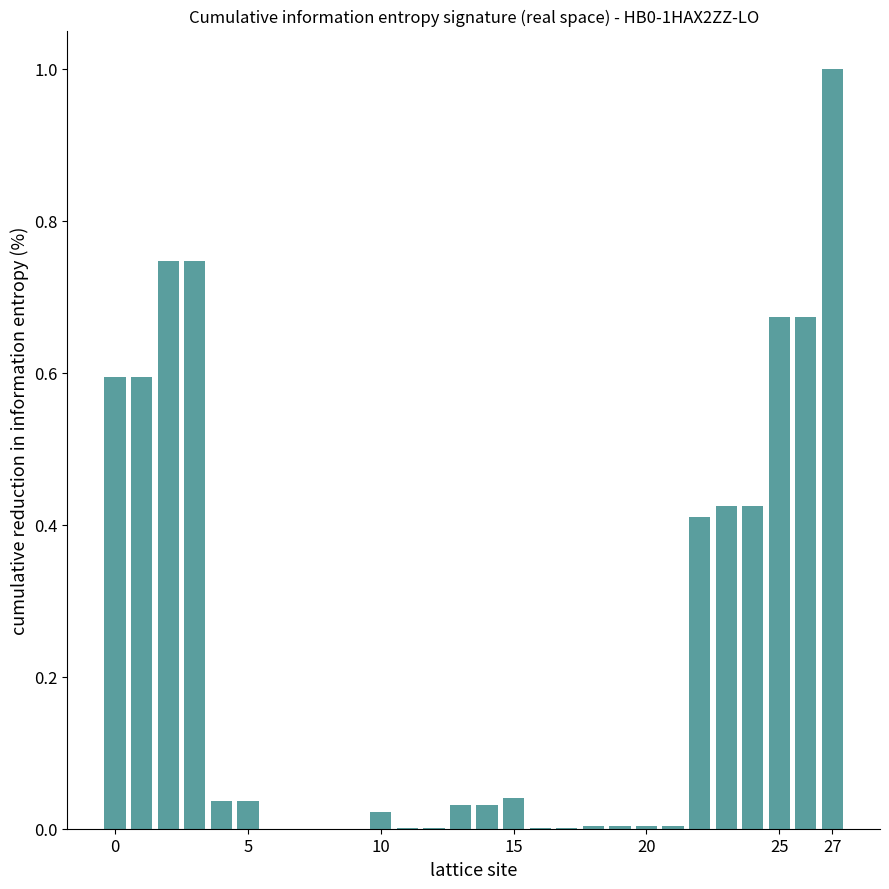

How many distinct data groups are displayed?

1